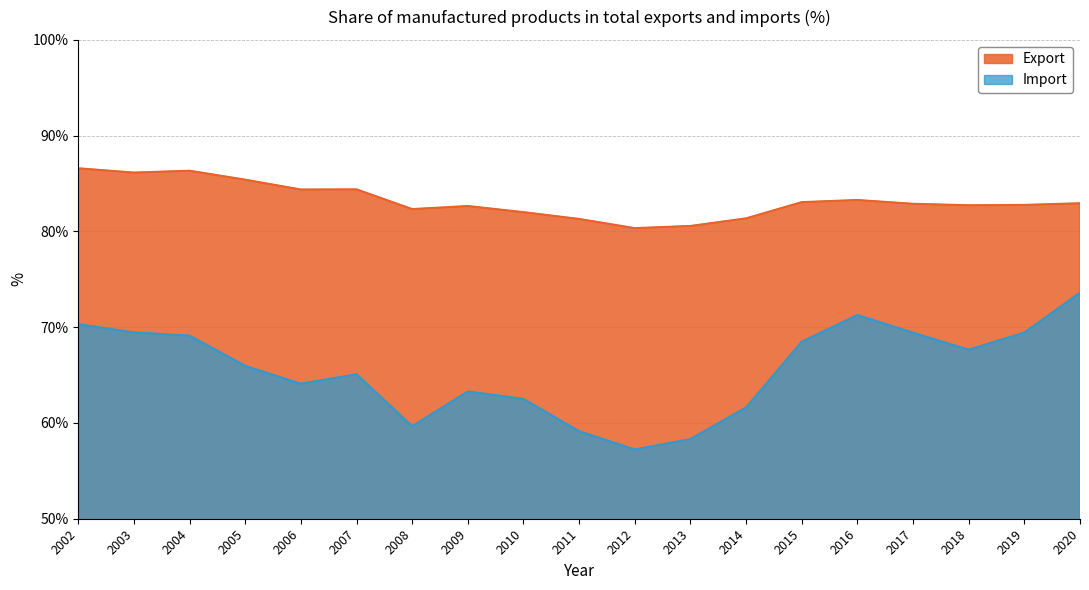

What is the difference between the second highest and minimum values in the Import series?

14.0